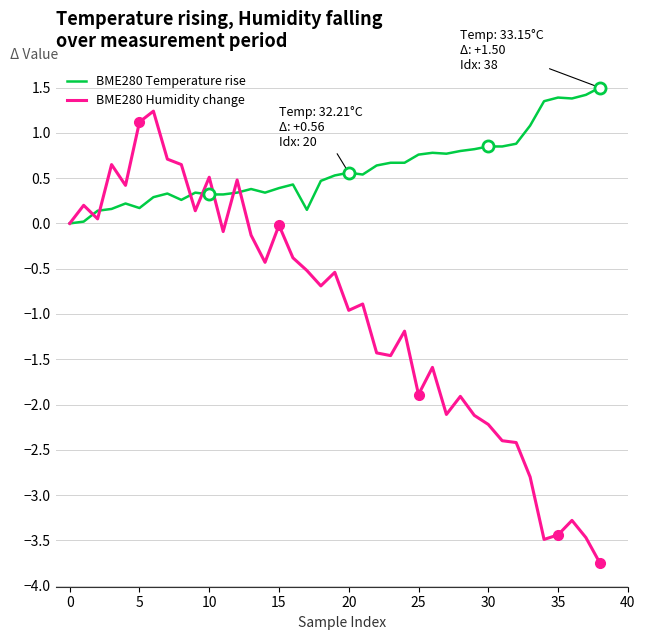

Which series has the largest total across all categories?

BME280 Temperature rise